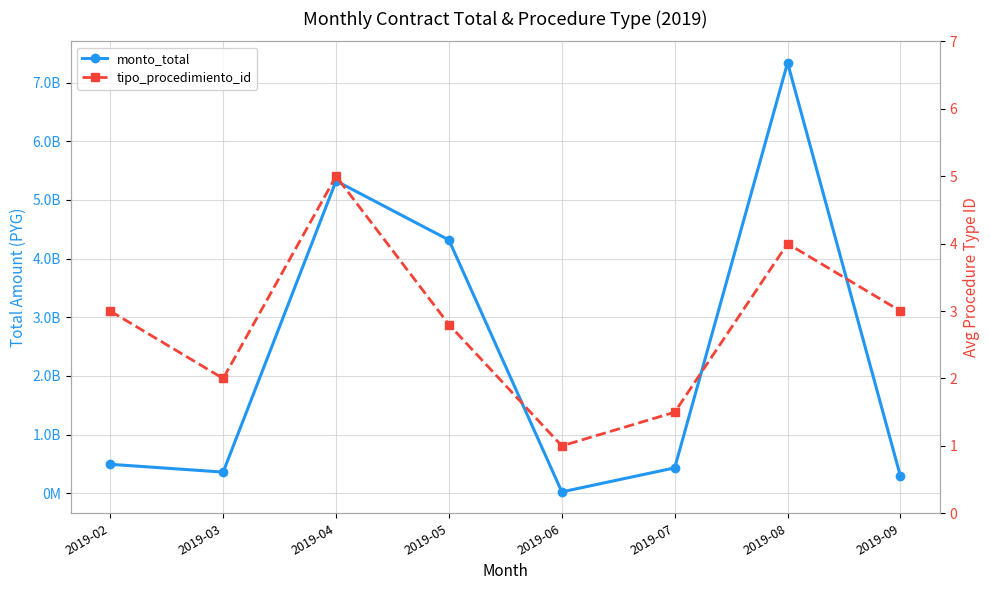

True or false: monto_total and tipo_procedimiento_id intersect in this chart.

False